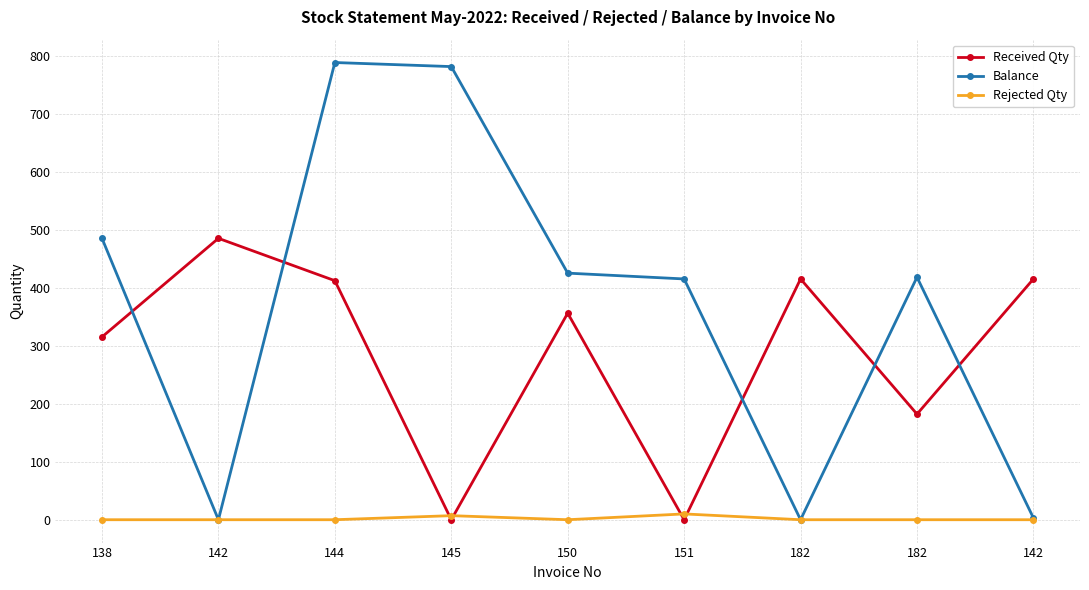

How many data points in Rejected Qty are above 0?

2